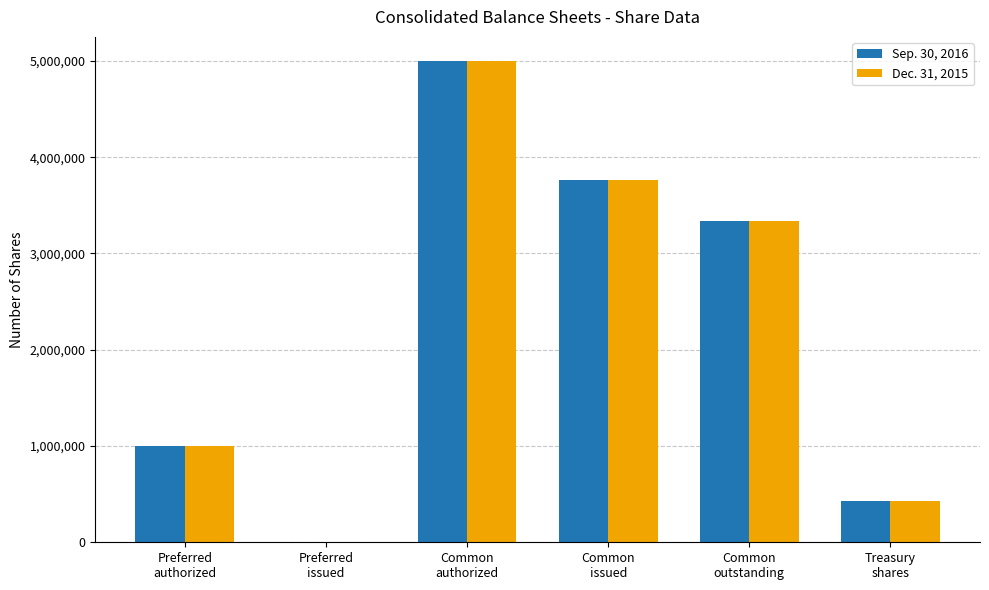

Reading left to right, what are all the values shown in this chart?

Sep. 30, 2016: Preferred
authorized=1000000	Preferred
issued=0	Common
authorized=5000000	Common
issued=3762933	Common
outstanding=3337552	Treasury
shares=425381
Dec. 31, 2015: Preferred
authorized=1000000	Preferred
issued=0	Common
authorized=5000000	Common
issued=3762933	Common
outstanding=3338603	Treasury
shares=424330